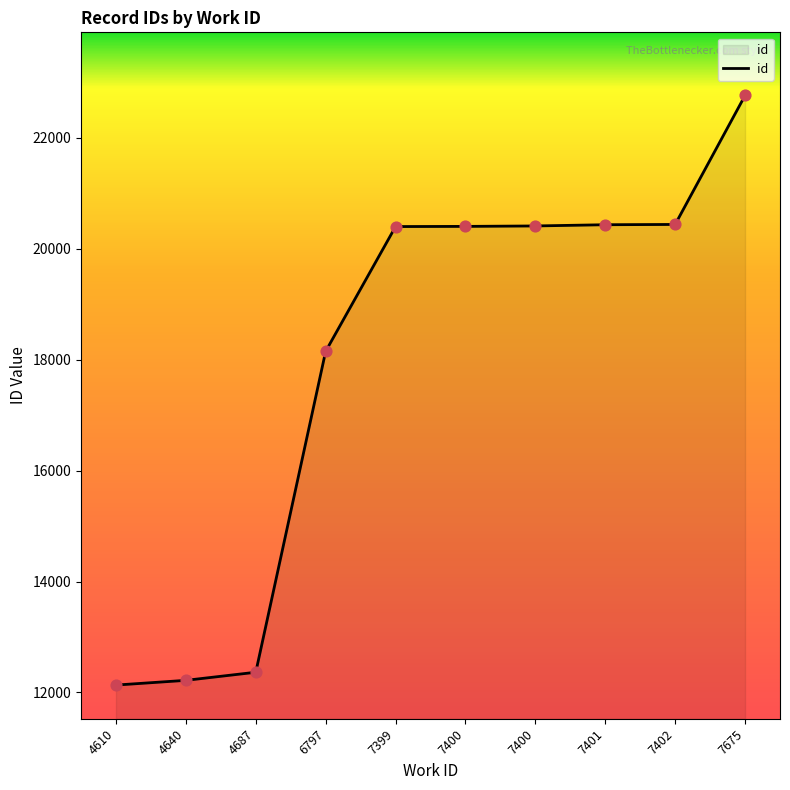

Approximately how many times larger is the value at 7399 compared to 7400?

1.0